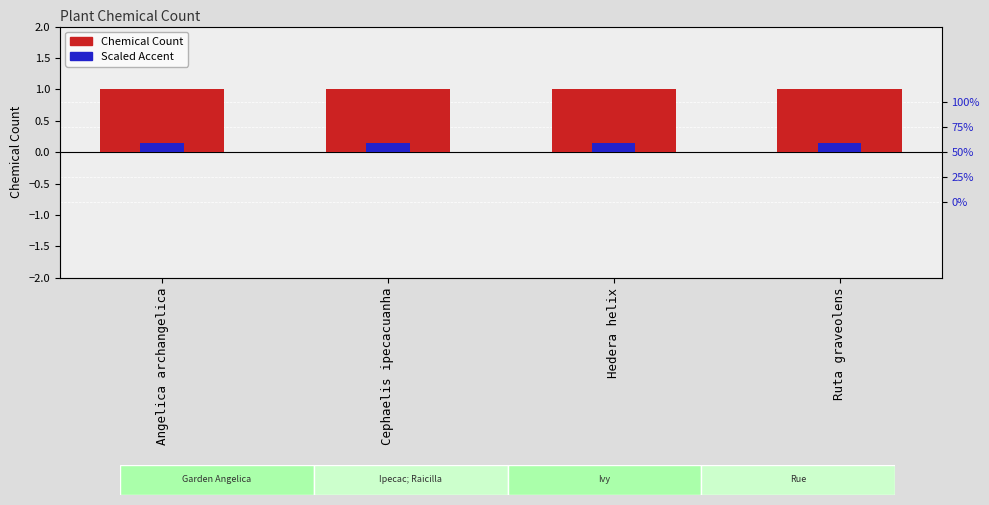

Reading left to right, list all the values displayed in this chart.

Chemical Count: 1.0	1.0	1.0	1.0
Accent (scaled): 0.1	0.1	0.1	0.1